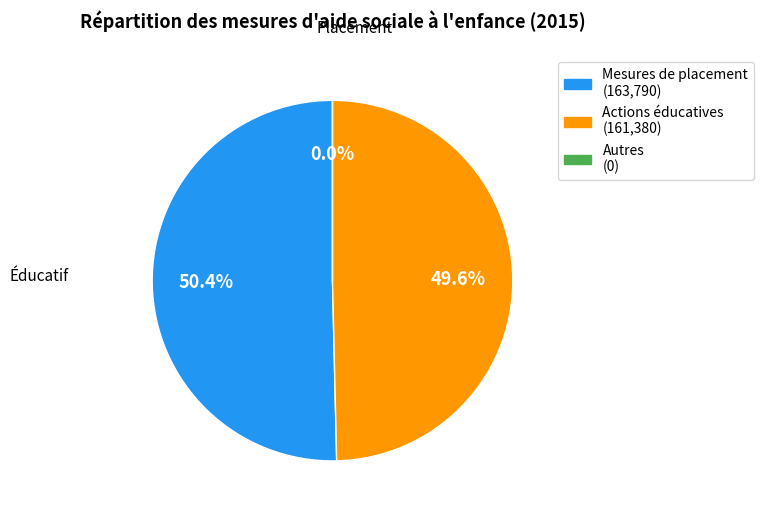

What is the change in value from Nombre de mesures de placement to Nombre d'actions éducatives?

-2410